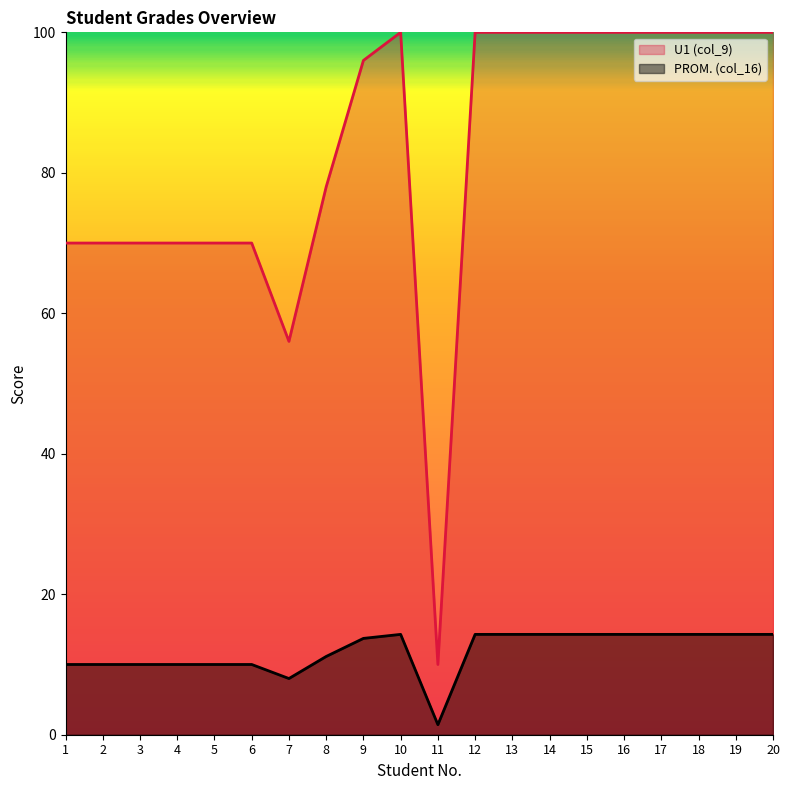

What is the difference between the highest and lowest values at 10?

85.7